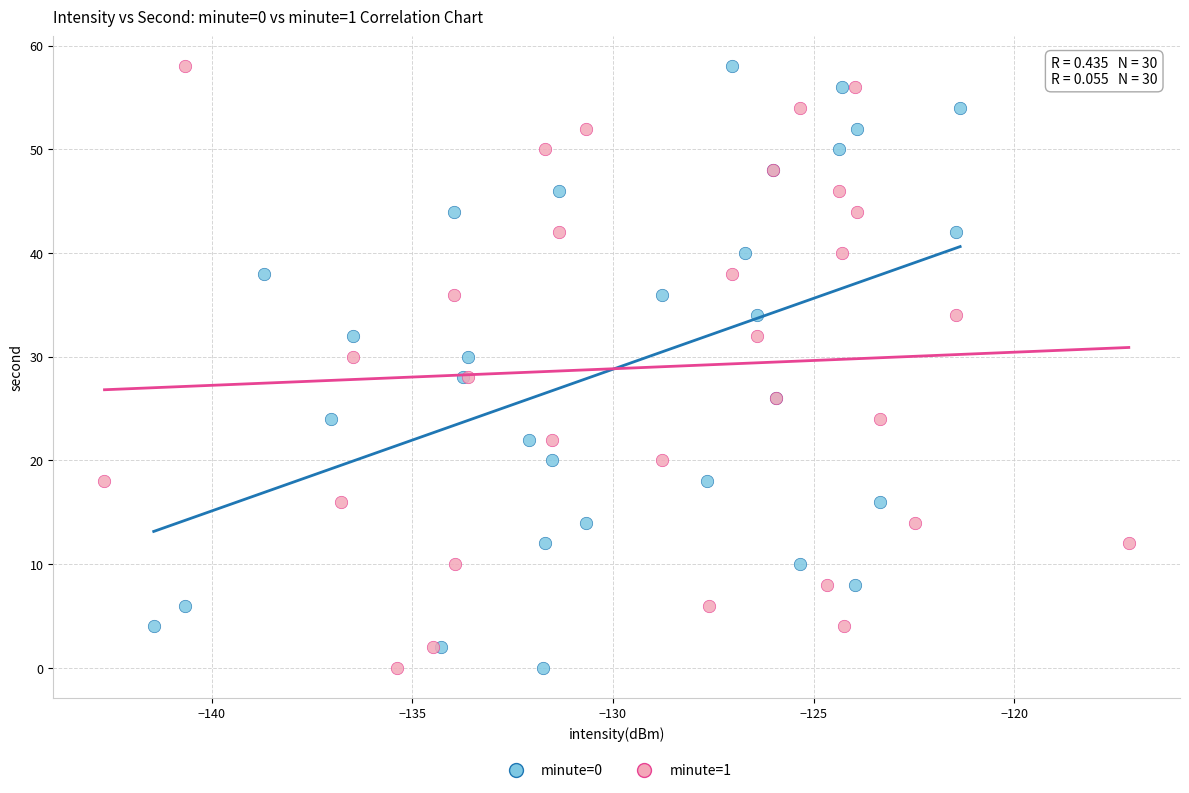

What are all the series names shown in the legend?

minute=0, minute=1